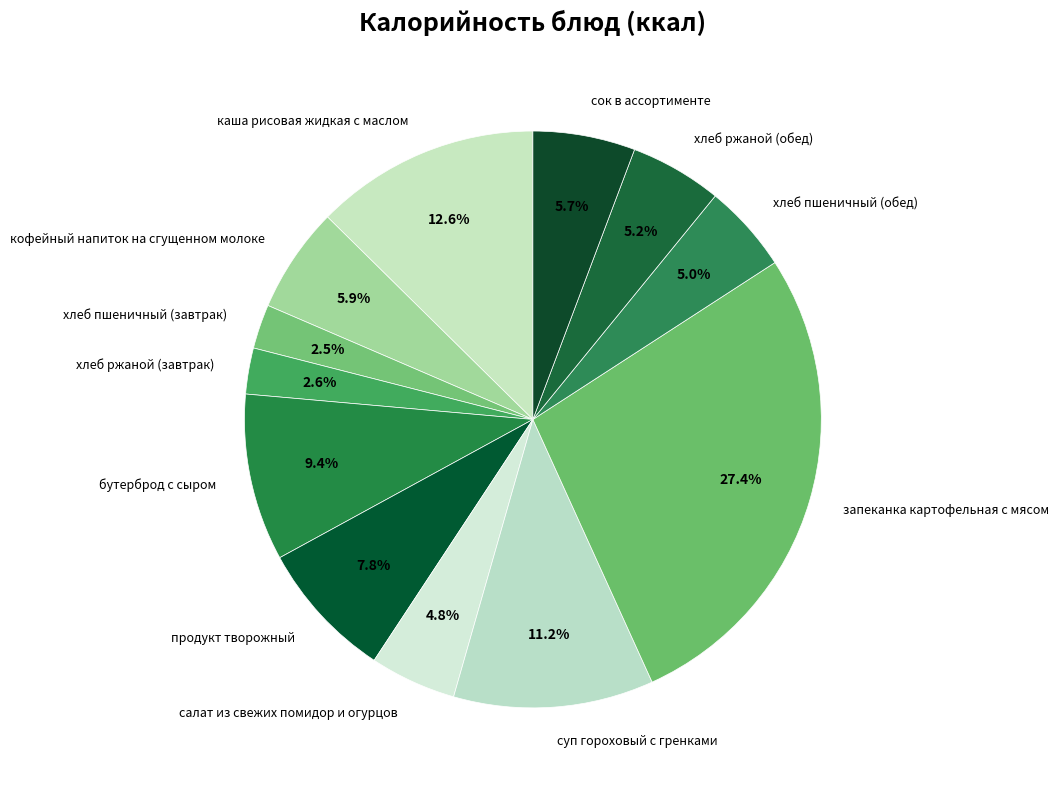

How many slices are in this pie chart?

12